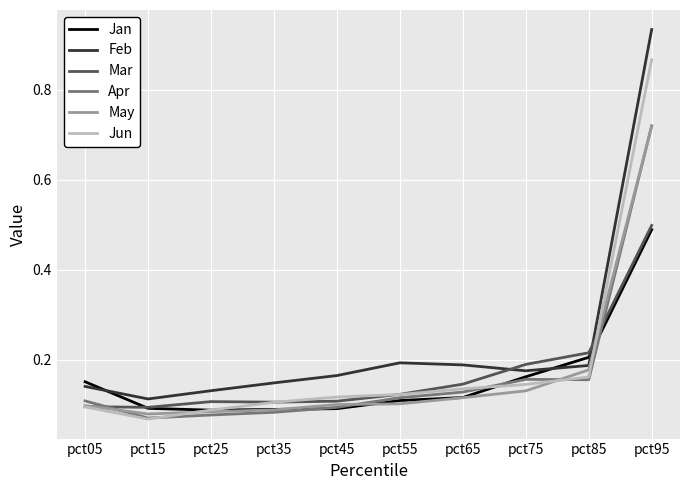

True or false: Apr has a value of 0.1 at pct65.

True